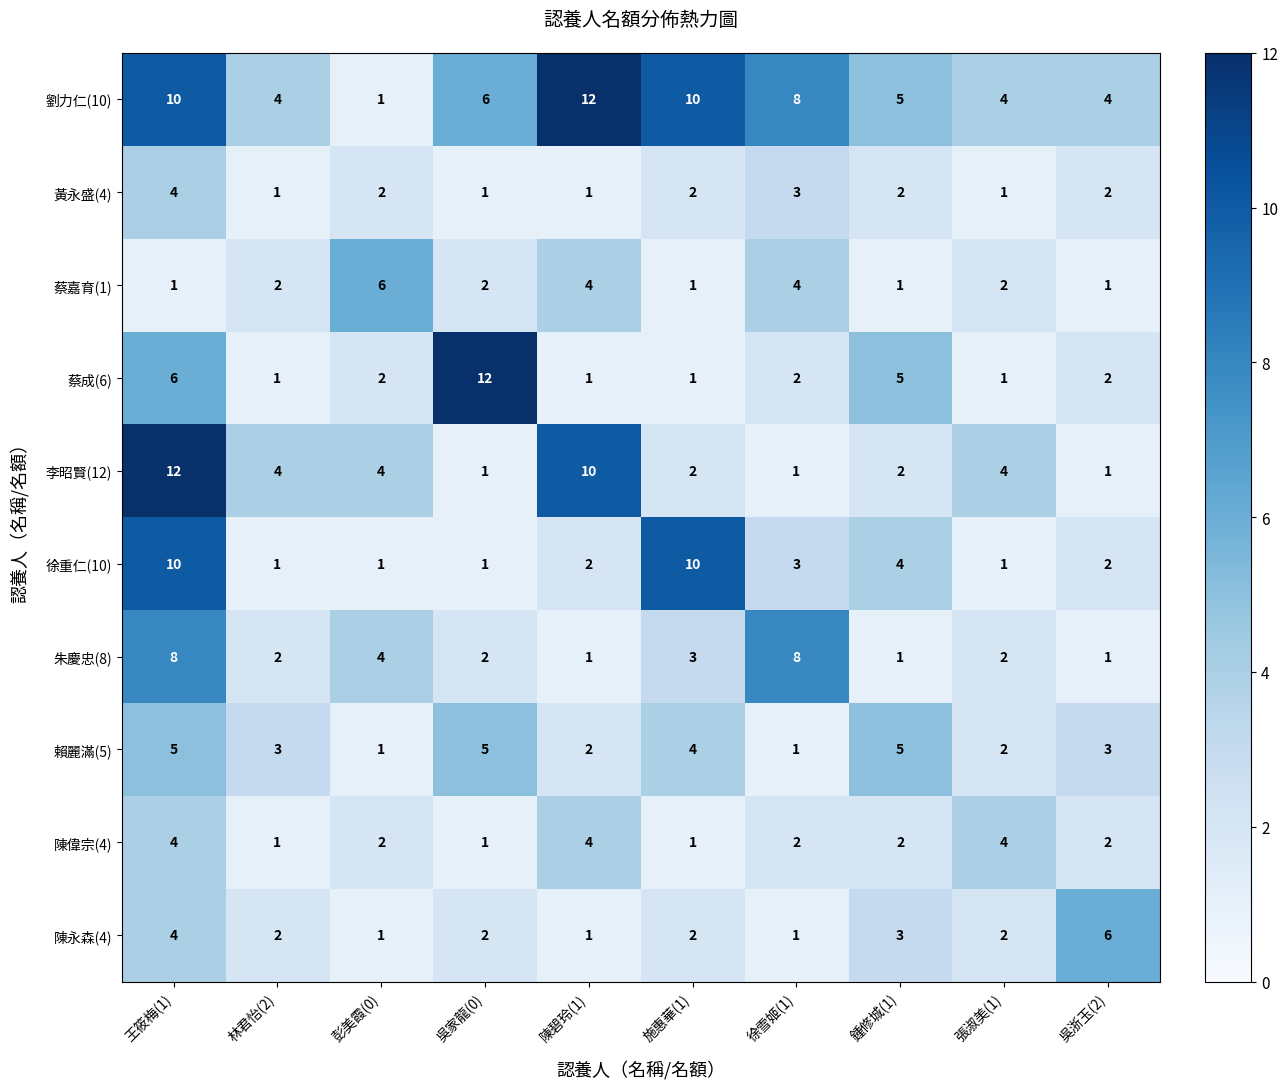

At how many categories does at least one series exceed 3?

10